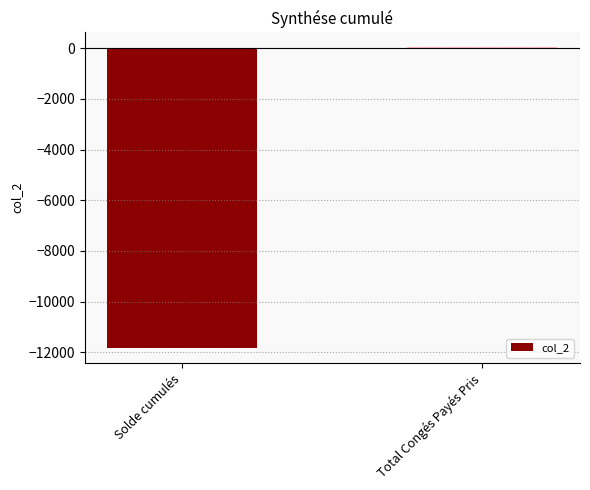

Is it true that the value at Solde cumulés is -7708.8?

False